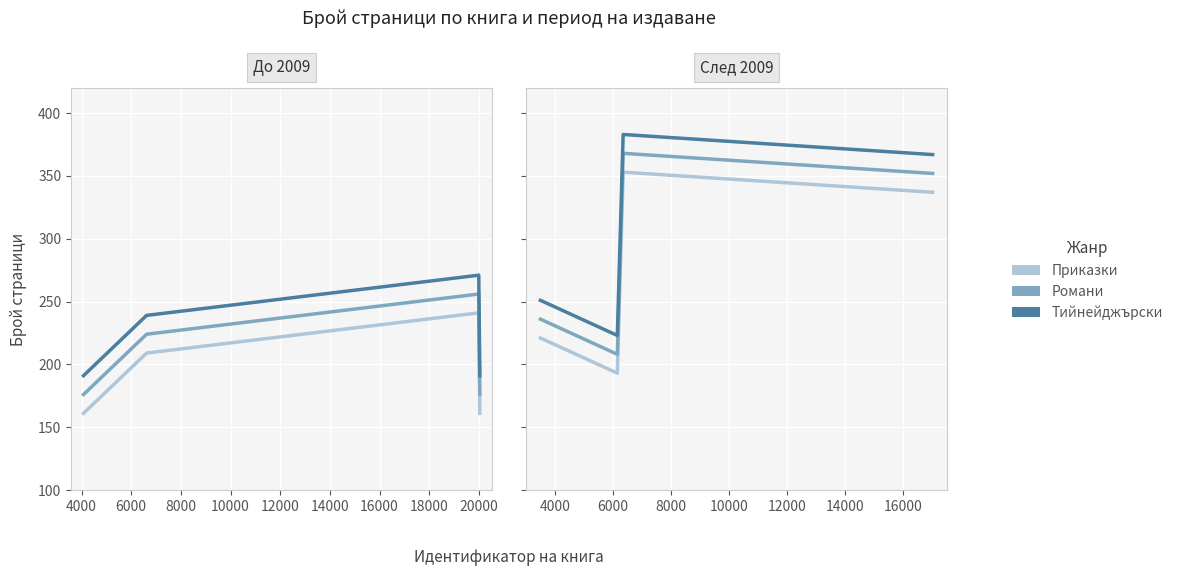

True or false: Тийнейджърски has more than 2 points higher than both neighbors.

False